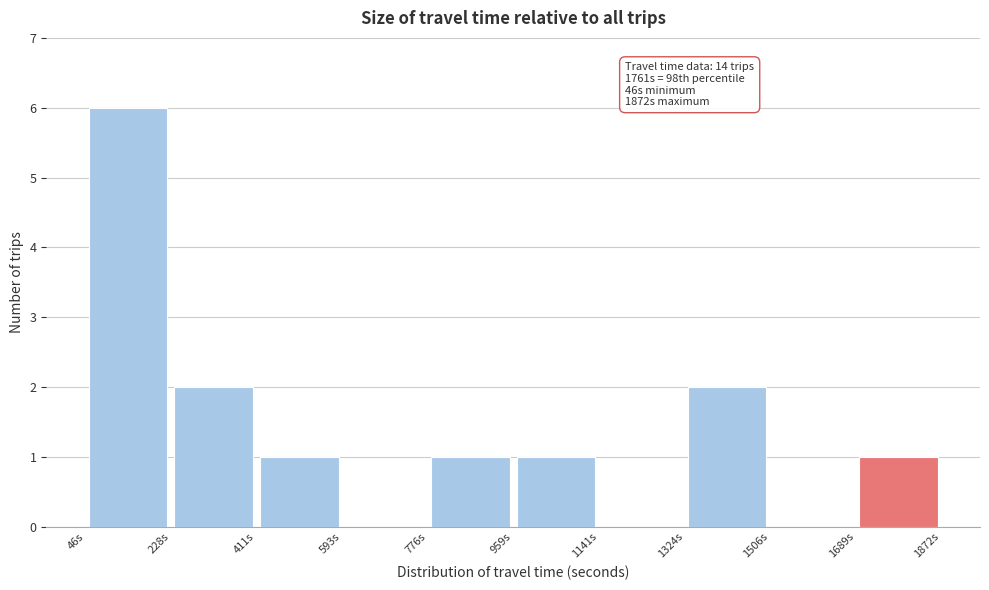

Over which range of the x-axis is the bar tallest?

40 to 220